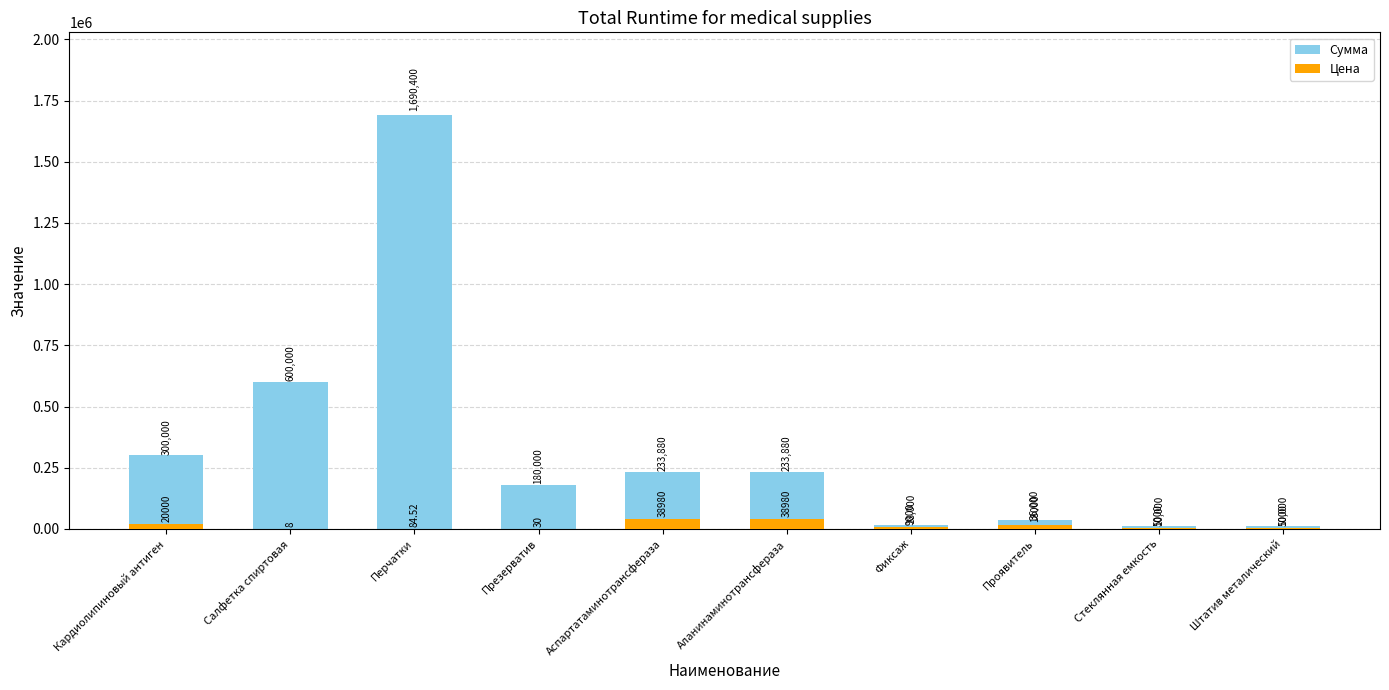

Which series has the largest total across all categories?

Сумма